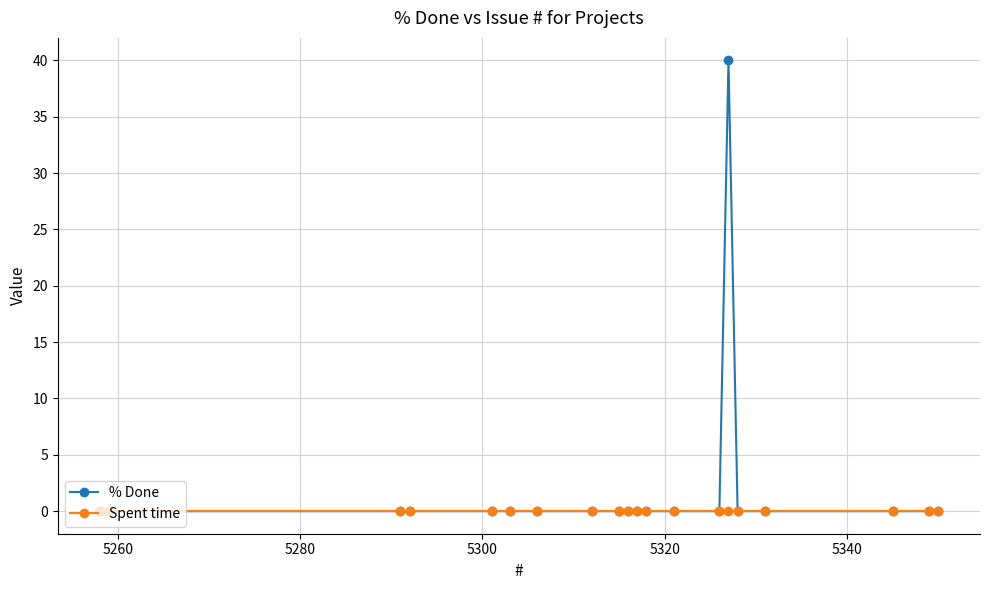

Reading left to right, what are all the values shown in this chart?

% Done: 0	0	0	0	0	0	0	0	0	0	0	0	0	0	40	0	0	0	0	0
Spent time: 0	0	0	0	0	0	0	0	0	0	0	0	0	0	0	0	0	0	0	0